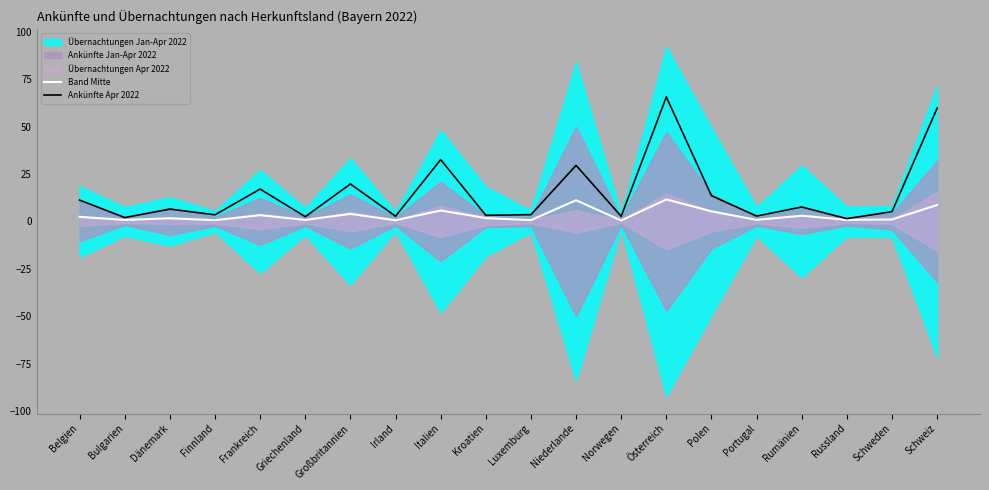

What is the average value of the Band Mitte series?

3.3